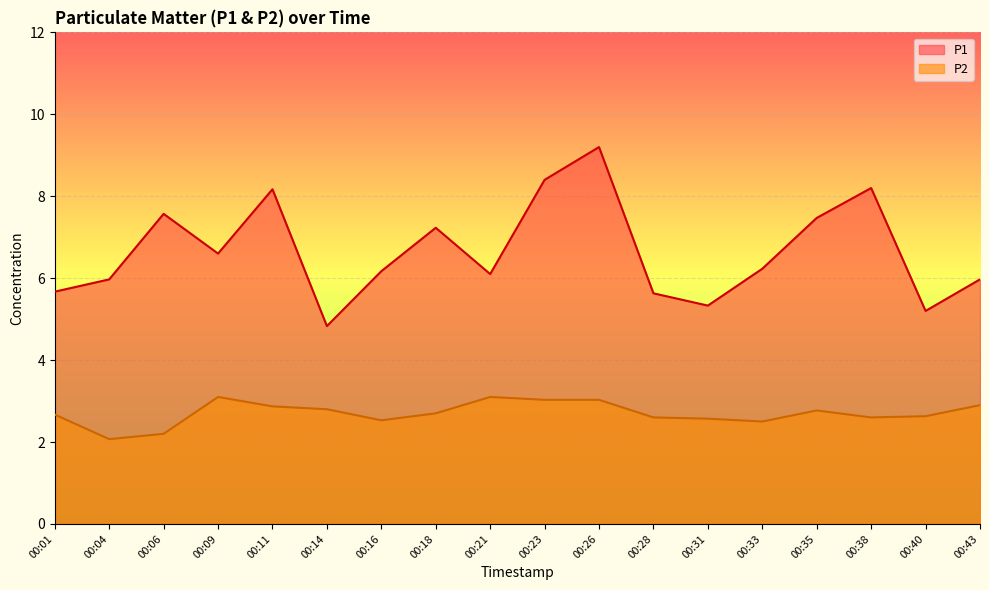

What value does the P2 series have at 00:26?

3.0